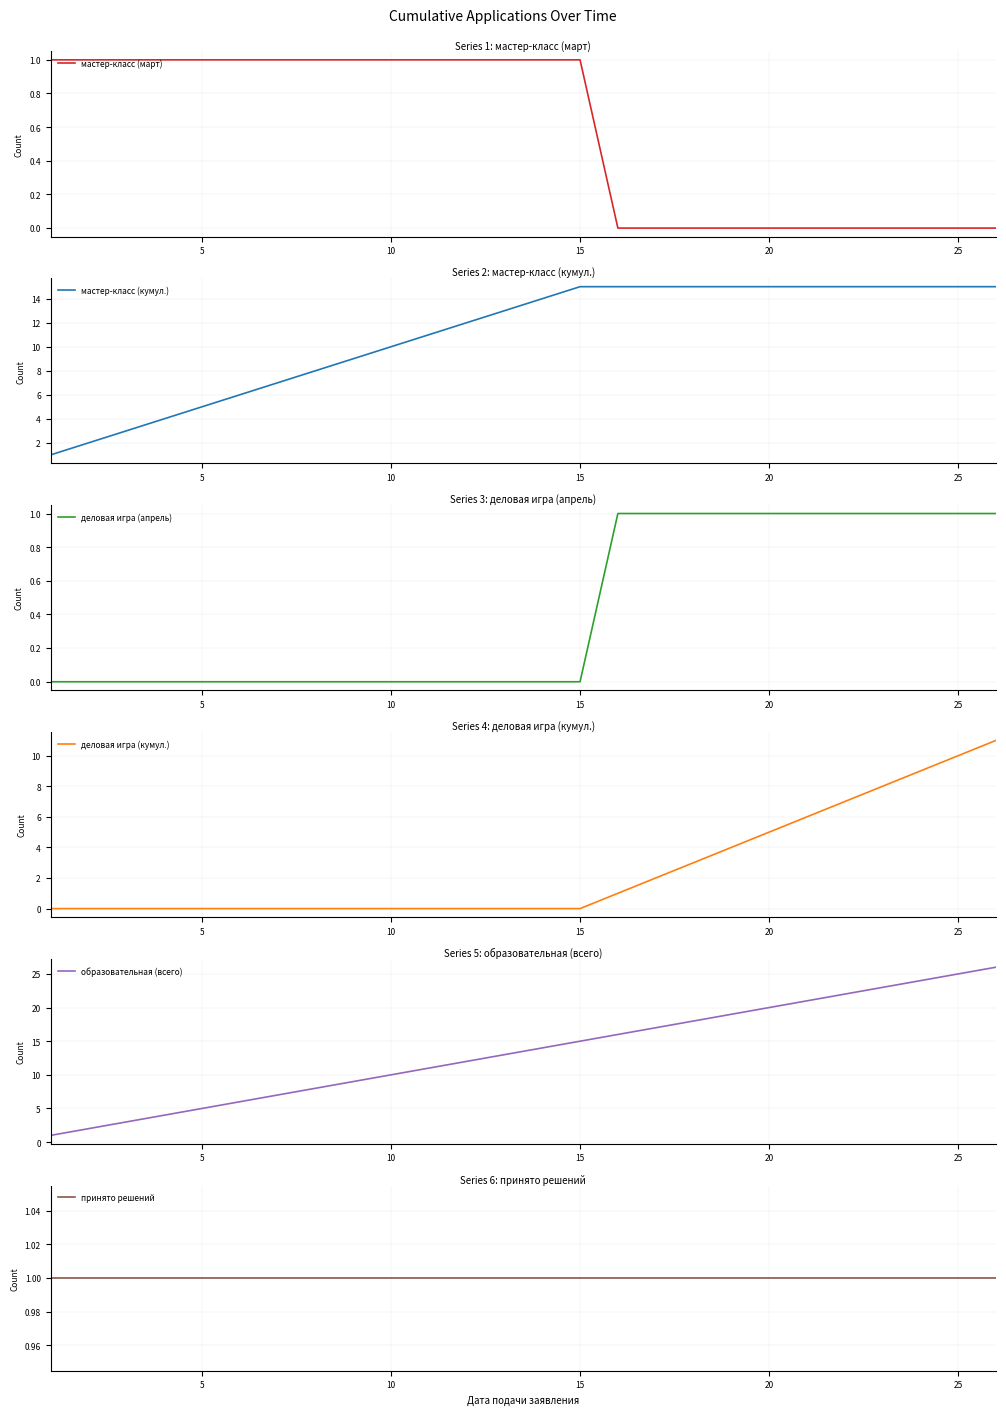

Rank the series at 25 from lowest to highest value.

деловая игра (апрель), деловая игра (кумул.), мастер-класс (март), принято решений, мастер-класс (кумул.), образовательная (всего)